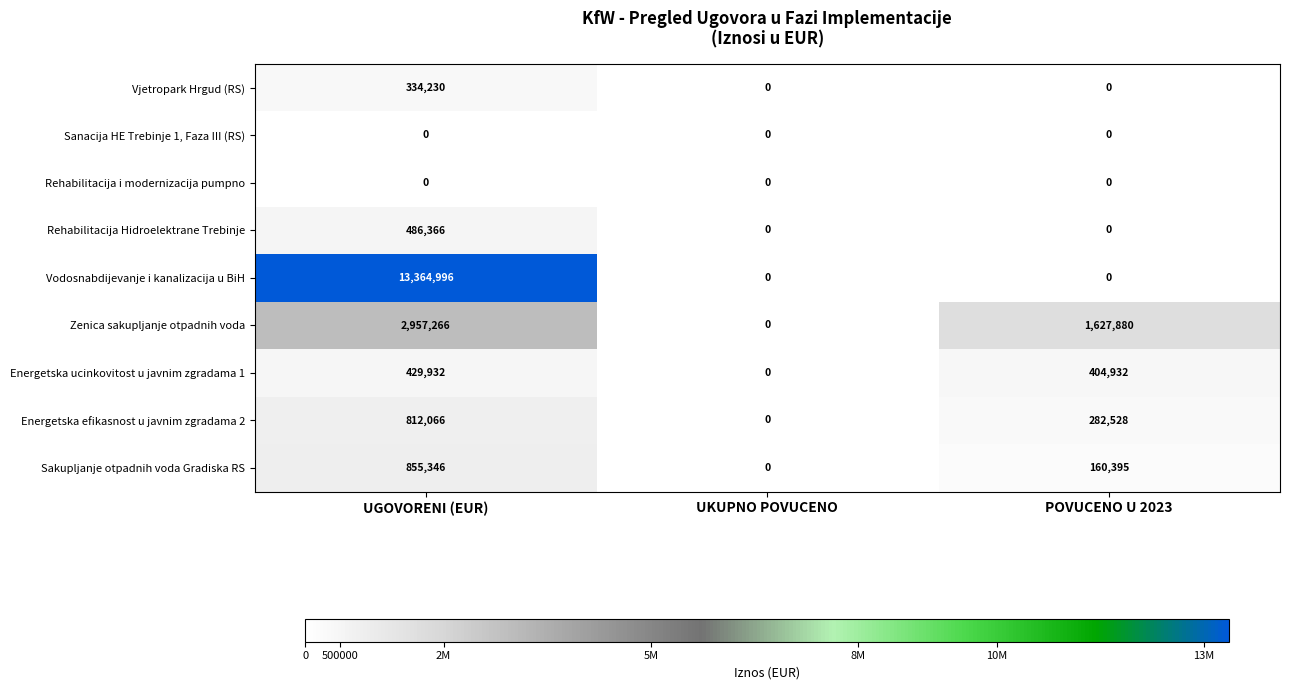

Reading left to right, extract all data points from this chart.

Vjetropark Hrgud (RS): UGOVORENI (EUR)=334230	UKUPNO POVUCENO=0	POVUCENO U 2023=0
Sanacija HE Trebinje 1, Faza III (RS): UGOVORENI (EUR)=0	UKUPNO POVUCENO=0	POVUCENO U 2023=0
Rehabilitacija i modernizacija pumpno: UGOVORENI (EUR)=0	UKUPNO POVUCENO=0	POVUCENO U 2023=0
Rehabilitacija Hidroelektrane Trebinje: UGOVORENI (EUR)=486366	UKUPNO POVUCENO=0	POVUCENO U 2023=0
Vodosnabdijevanje i kanalizacija u BiH: UGOVORENI (EUR)=13364996	UKUPNO POVUCENO=0	POVUCENO U 2023=0
Zenica sakupljanje otpadnih voda: UGOVORENI (EUR)=2957266	UKUPNO POVUCENO=0	POVUCENO U 2023=1627880
Energetska ucinkovitost u javnim zgradama 1: UGOVORENI (EUR)=429932	UKUPNO POVUCENO=0	POVUCENO U 2023=404932
Energetska efikasnost u javnim zgradama 2: UGOVORENI (EUR)=812066	UKUPNO POVUCENO=0	POVUCENO U 2023=282528
Sakupljanje otpadnih voda Gradiska RS: UGOVORENI (EUR)=855346	UKUPNO POVUCENO=0	POVUCENO U 2023=160395